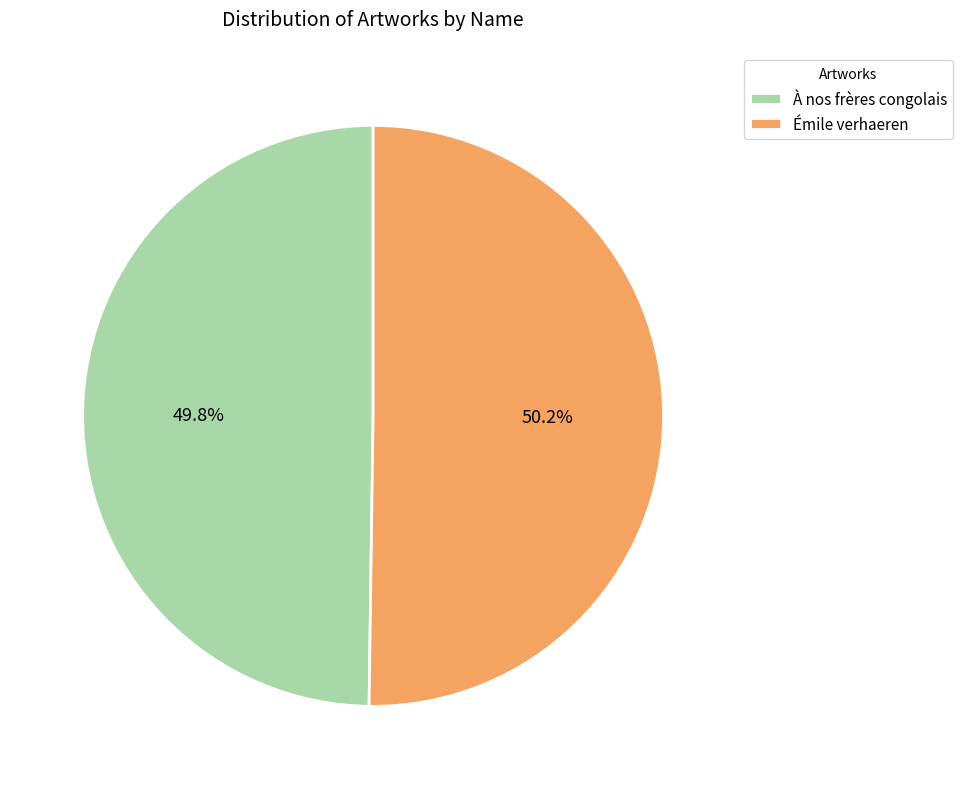

To the nearest percent, what is the average slice percentage?

50%